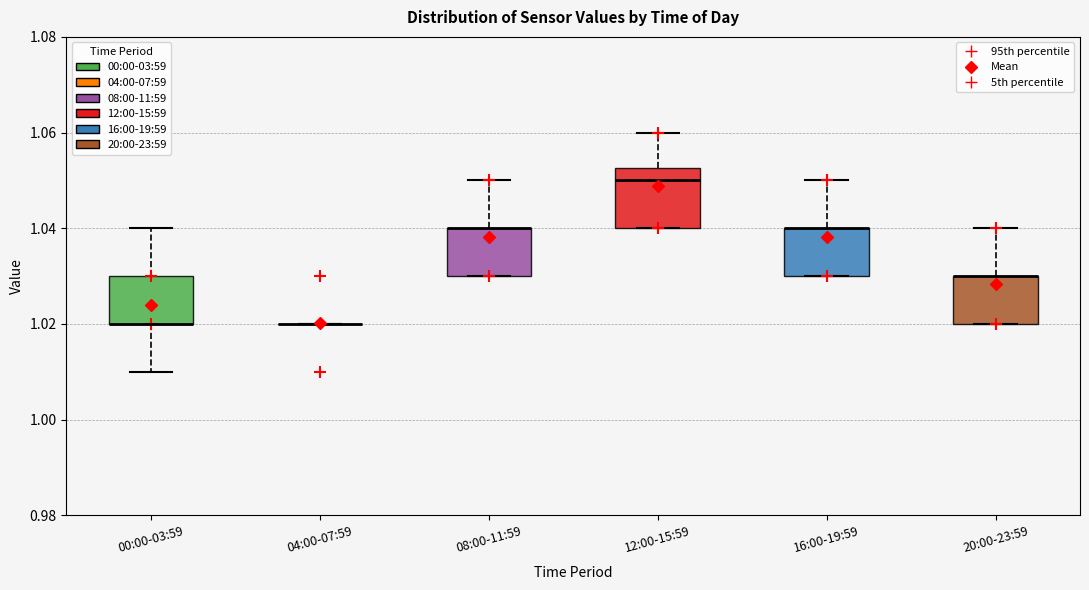

Reading left to right, transcribe this box plot: for each box, give where its median line is, the range the box spans, and where its two whiskers end, as read against the y-axis. The values are not printed on the chart, so give them approximately, as read against the axis.

00:00-03:59: median 1.020 (drawn on the box's lower edge), box 1.020 to 1.030, whiskers 1.010 to 1.040
04:00-07:59: box collapsed to a line at 1.020, whiskers 1.020 to 1.020
08:00-11:59: median 1.040 (drawn on the box's upper edge), box 1.030 to 1.040, whiskers 1.030 to 1.050
12:00-15:59: median 1.050, box 1.040 to 1.052, whiskers 1.040 to 1.060
16:00-19:59: median 1.040 (drawn on the box's upper edge), box 1.030 to 1.040, whiskers 1.030 to 1.050
20:00-23:59: median 1.030 (drawn on the box's upper edge), box 1.020 to 1.030, whiskers 1.020 to 1.040